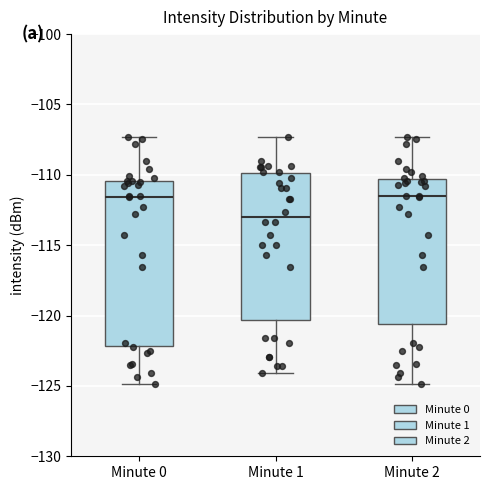

Which box has the lowest median line?

Minute 1